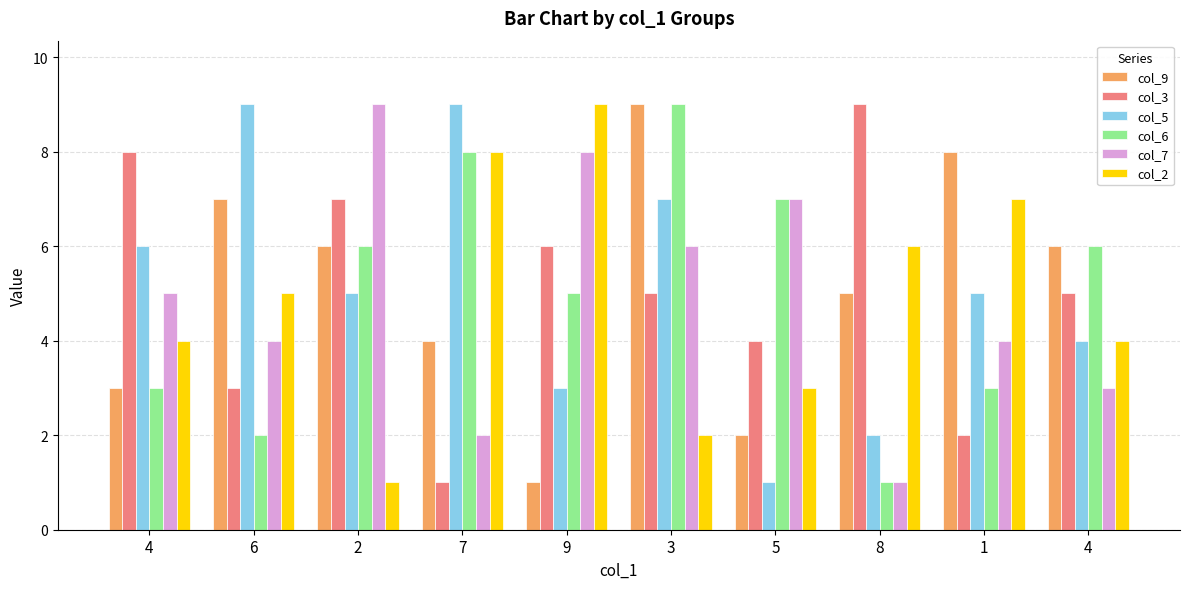

Which series changed the most between 7 and 3?

col_2